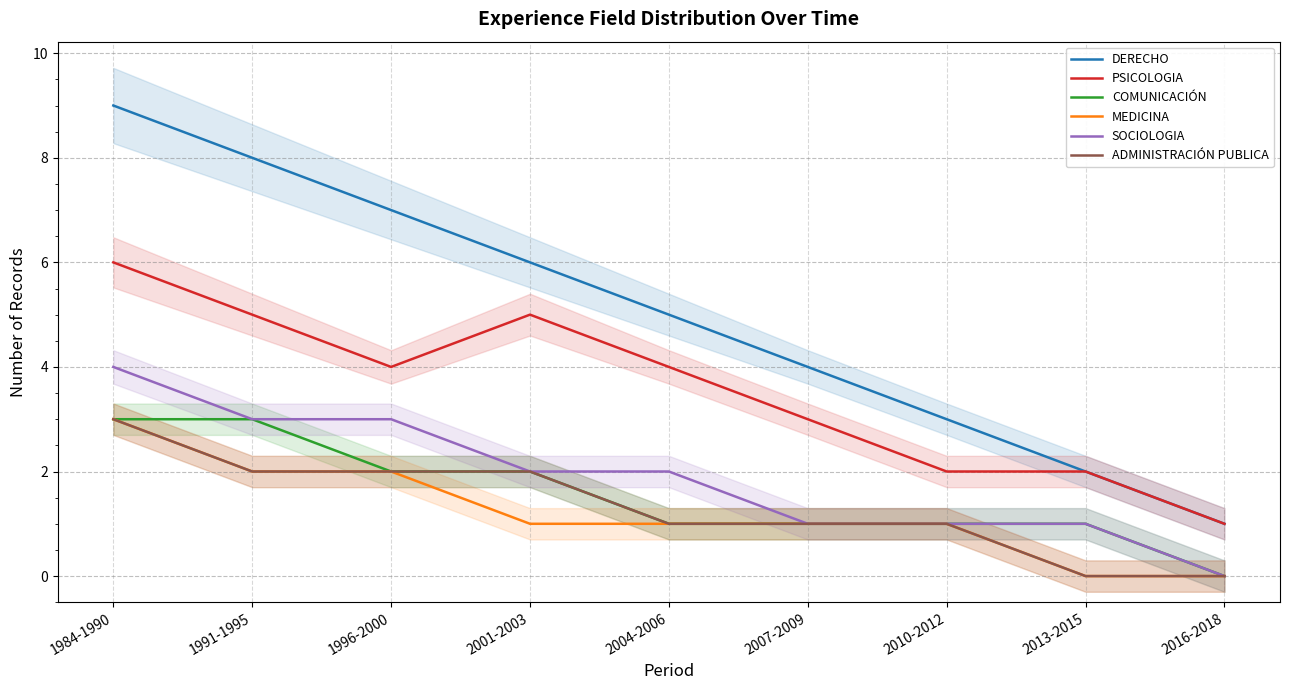

What is the difference between the COMUNICACIÓN values at 2001-2003 and 2016-2018?

2